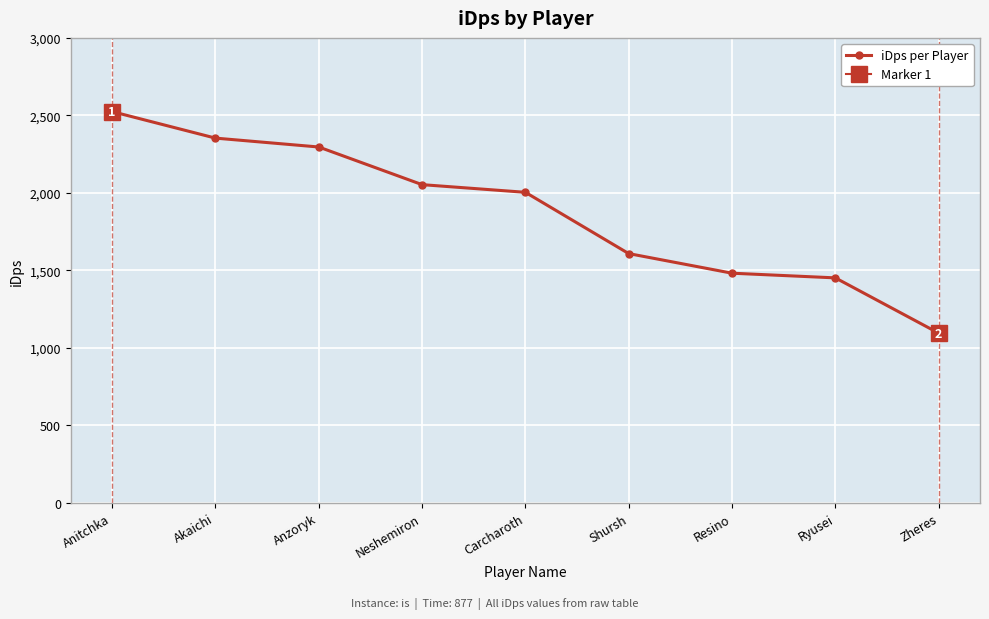

What is the difference between the values at Anitchka and Shursh?

916.1